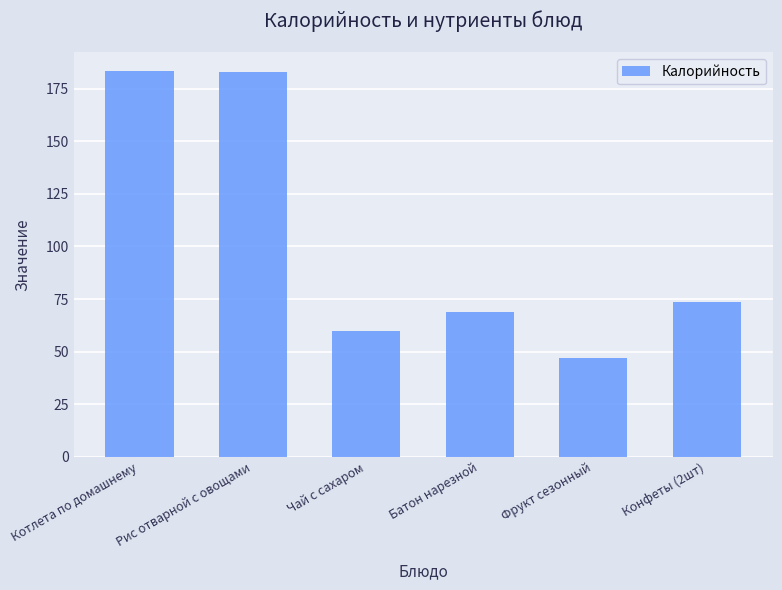

What position from the left is Батон нарезной?

4